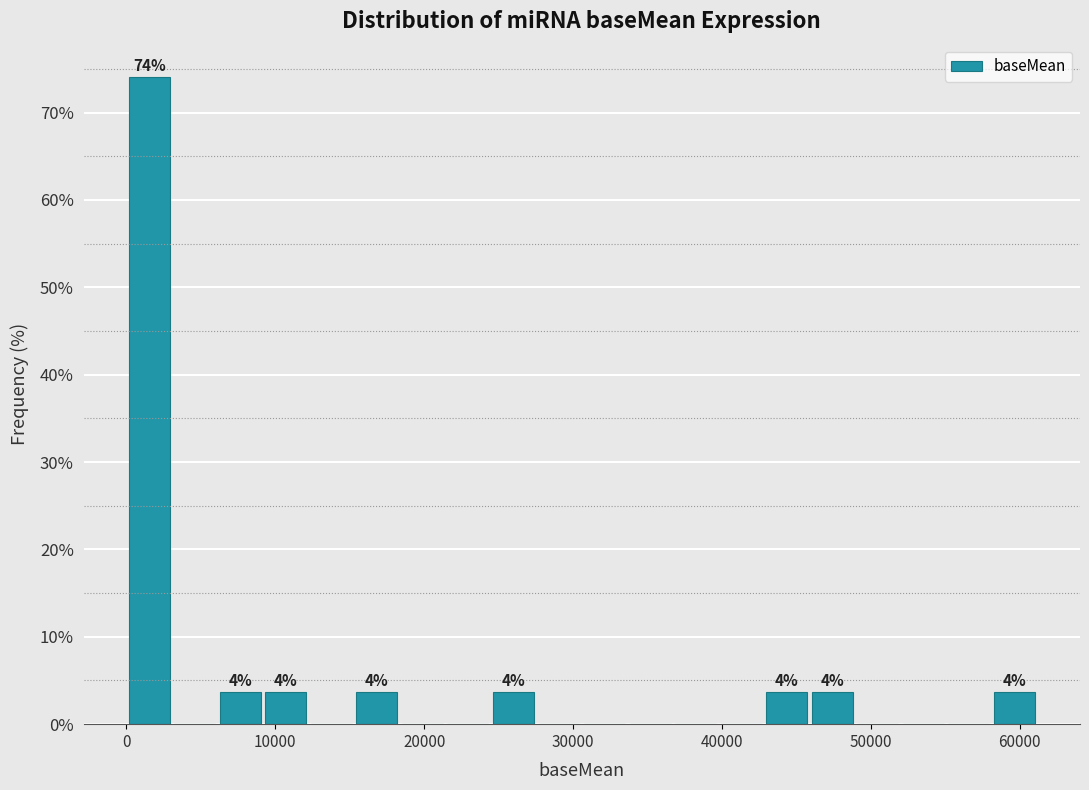

Read against the x-axis, roughly where is the centre of the tallest bar?

2000